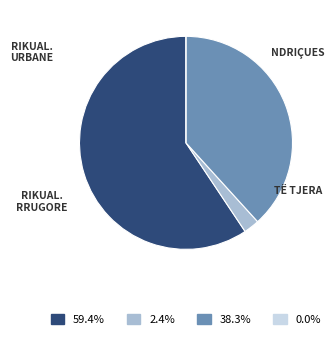

Is there a majority slice in this chart?

Yes